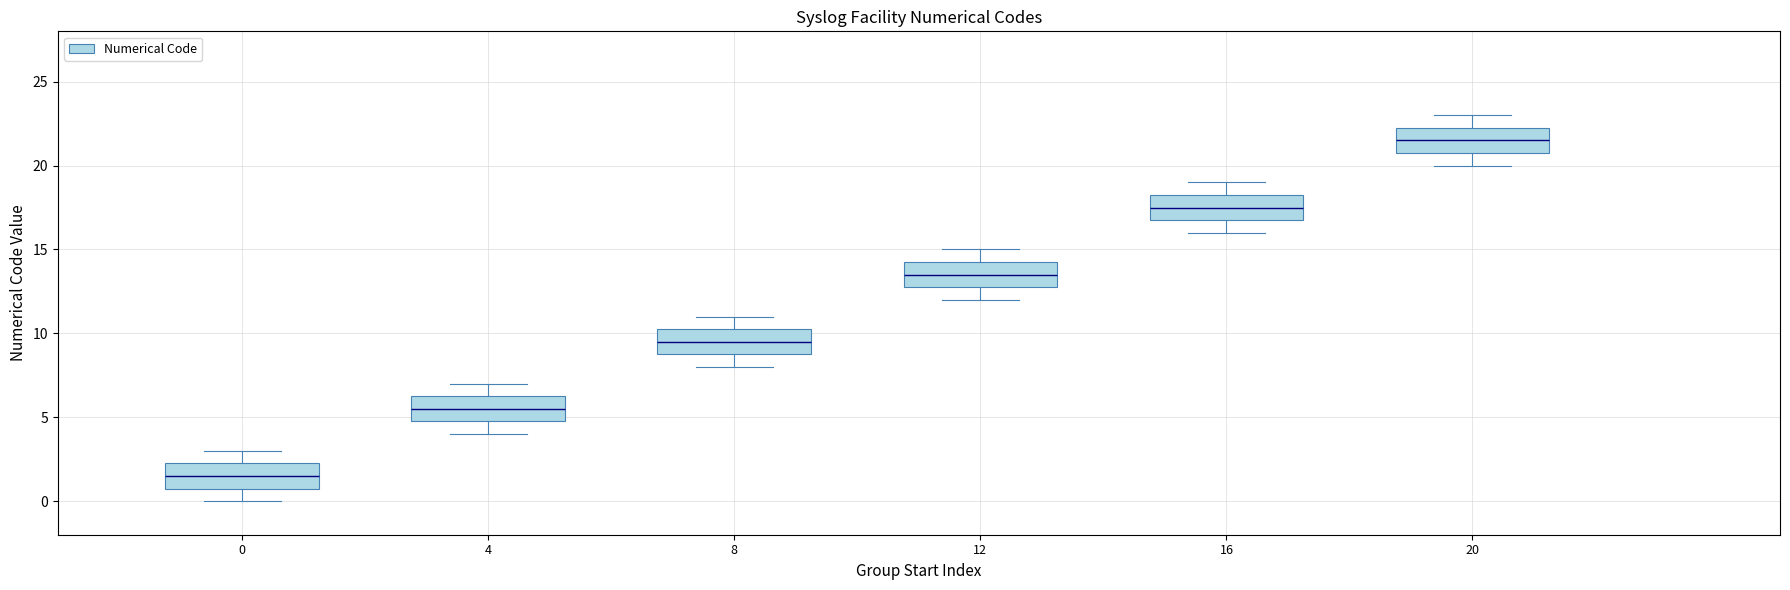

Reading left to right, read every box against the y-axis: the position of its median line, the range the box covers, and the ends of its whiskers. The values are not printed on the chart, so give them approximately, as read against the axis.

0: median 1.5, box 1.0 to 2.5, whiskers 0.0 to 3.0
4: median 5.5, box 5.0 to 6.5, whiskers 4.0 to 7.0
8: median 9.5, box 9.0 to 10.5, whiskers 8.0 to 11.0
12: median 13.5, box 13.0 to 14.5, whiskers 12.0 to 15.0
16: median 17.5, box 17.0 to 18.5, whiskers 16.0 to 19.0
20: median 21.5, box 21.0 to 22.5, whiskers 20.0 to 23.0